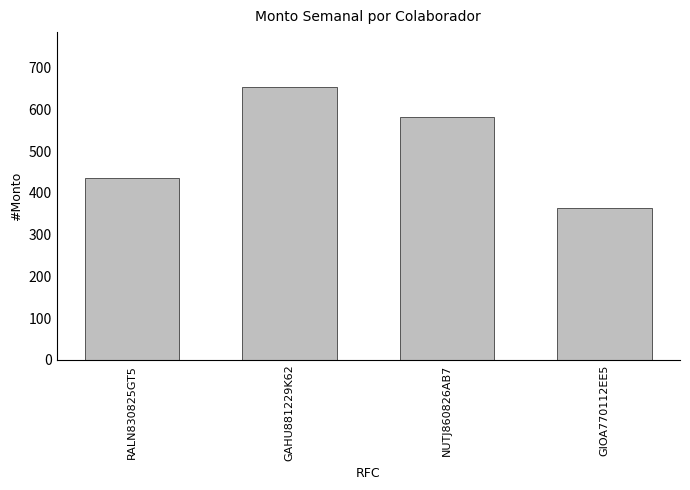

What is the maximum value shown in the chart?

654.4